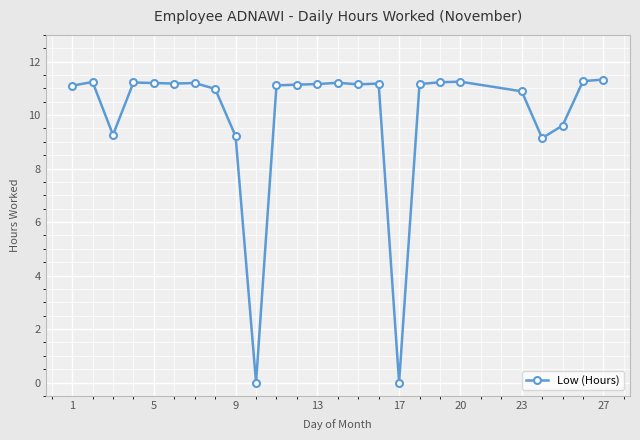

What is the sum of all values?

249.4